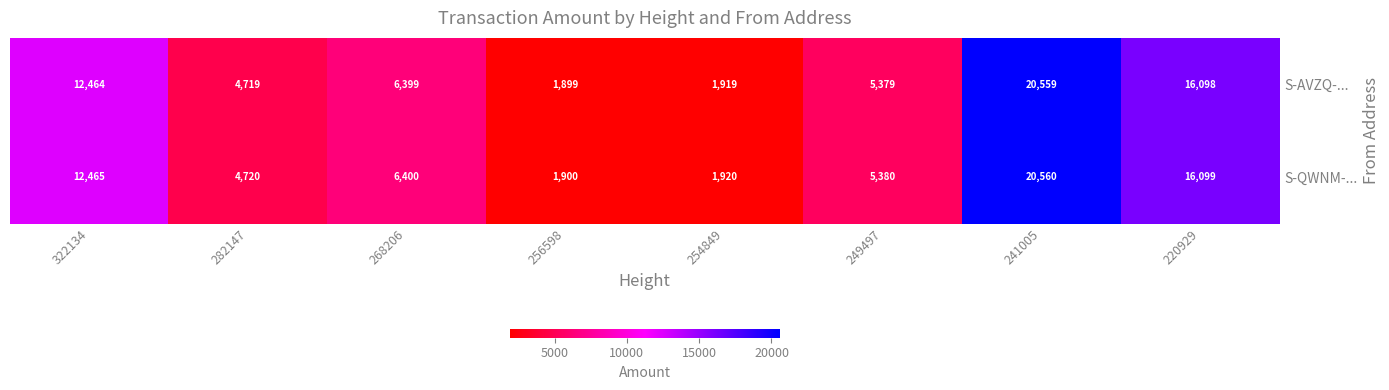

What is the minimum value shown in the chart?

1899